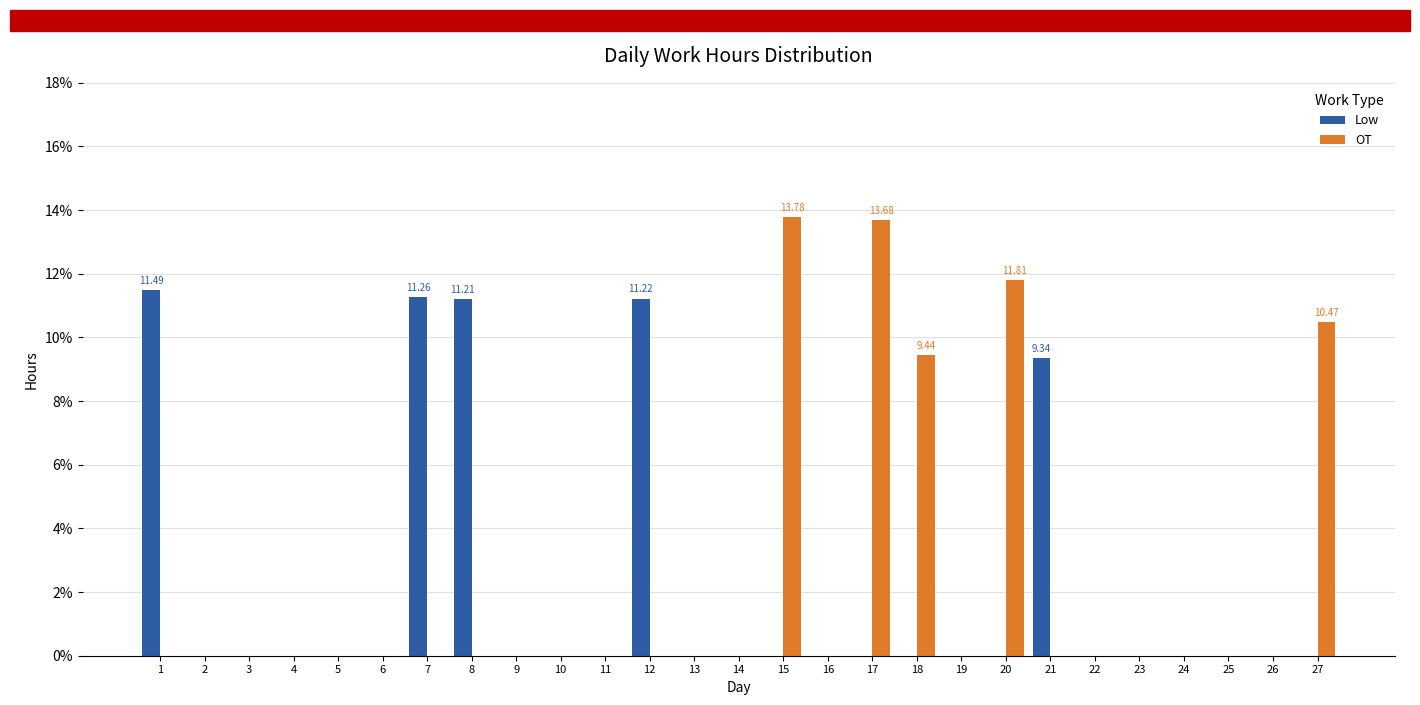

What is the highest value of the OT series?

13.8